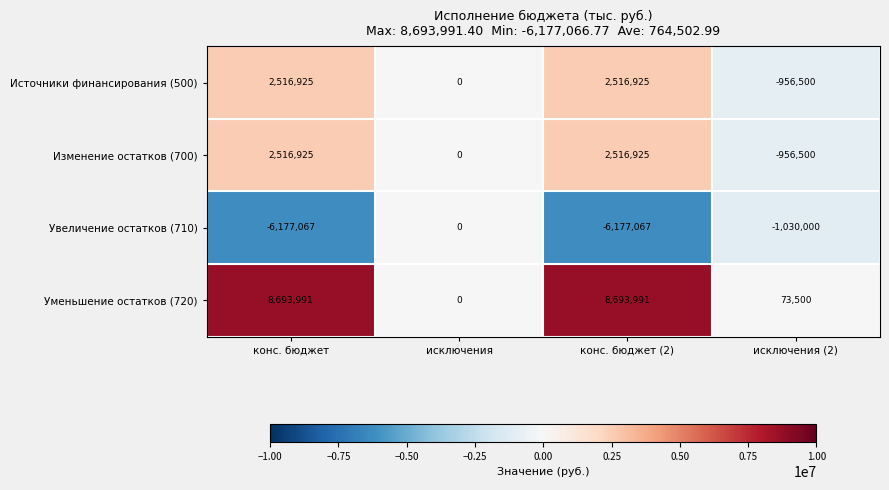

What is the difference between the highest and lowest values at конс. бюджет?

14871058